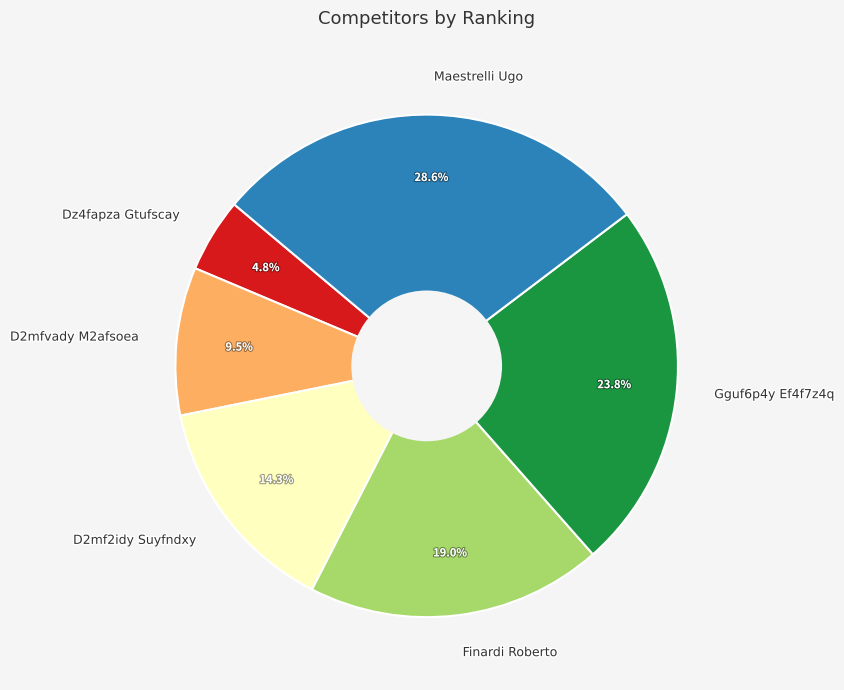

True or false: Dz4fapza Gtufscay accounts for 5% of the total.

True